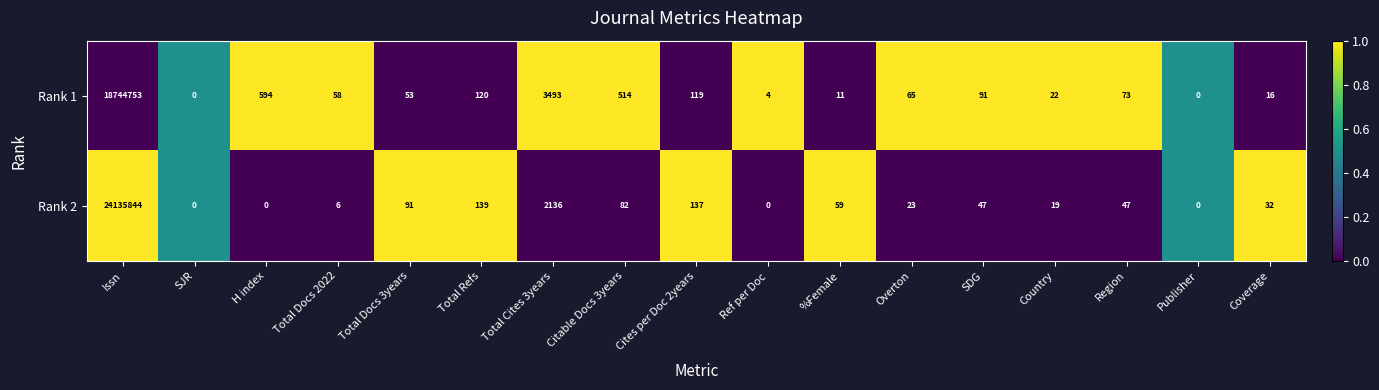

What is the maximum value shown in the chart?

24135844